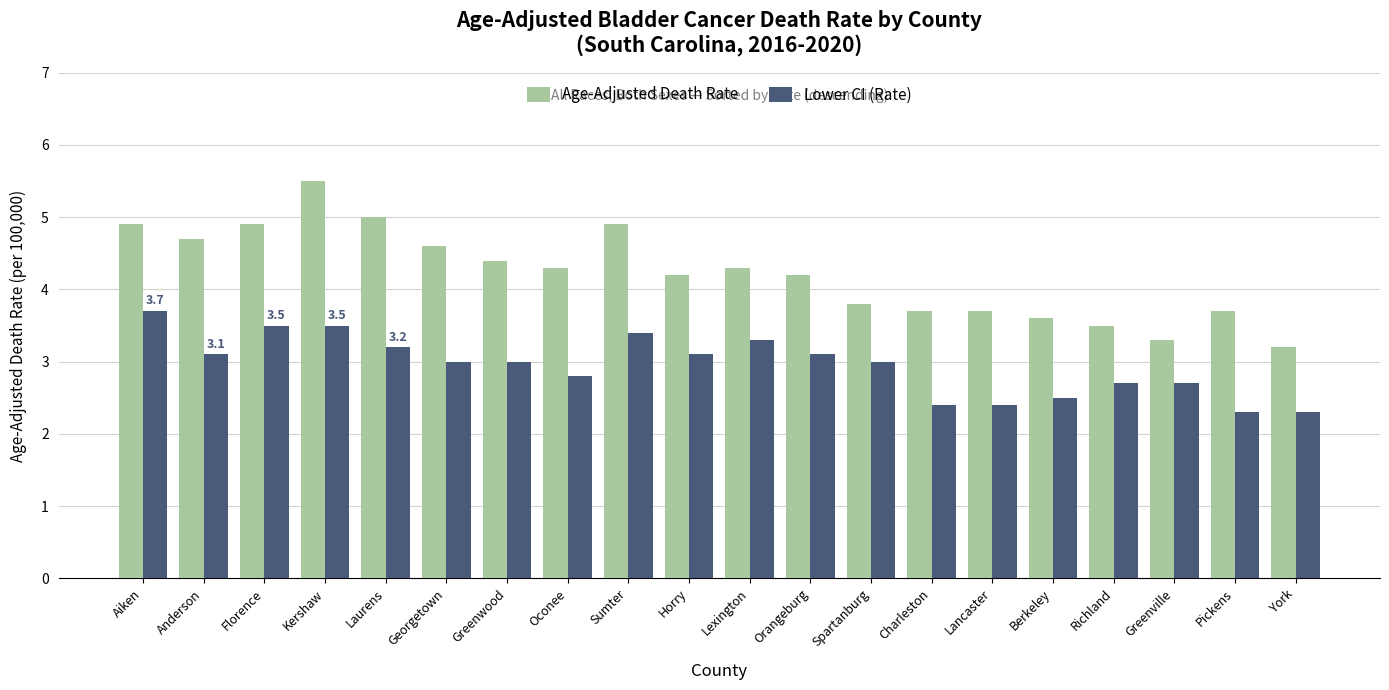

List the series in order of their peak value, highest first.

Age-Adjusted Death Rate, Lower CI (Rate)